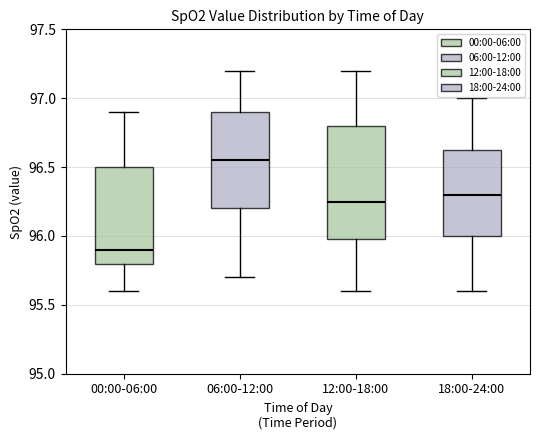

Which box has the highest median line?

06:00-12:00